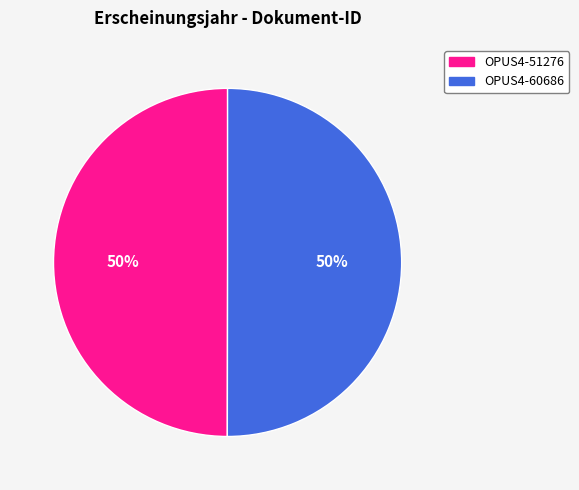

Approximately how many times larger is the value at OPUS4-60686 compared to OPUS4-51276?

1.0